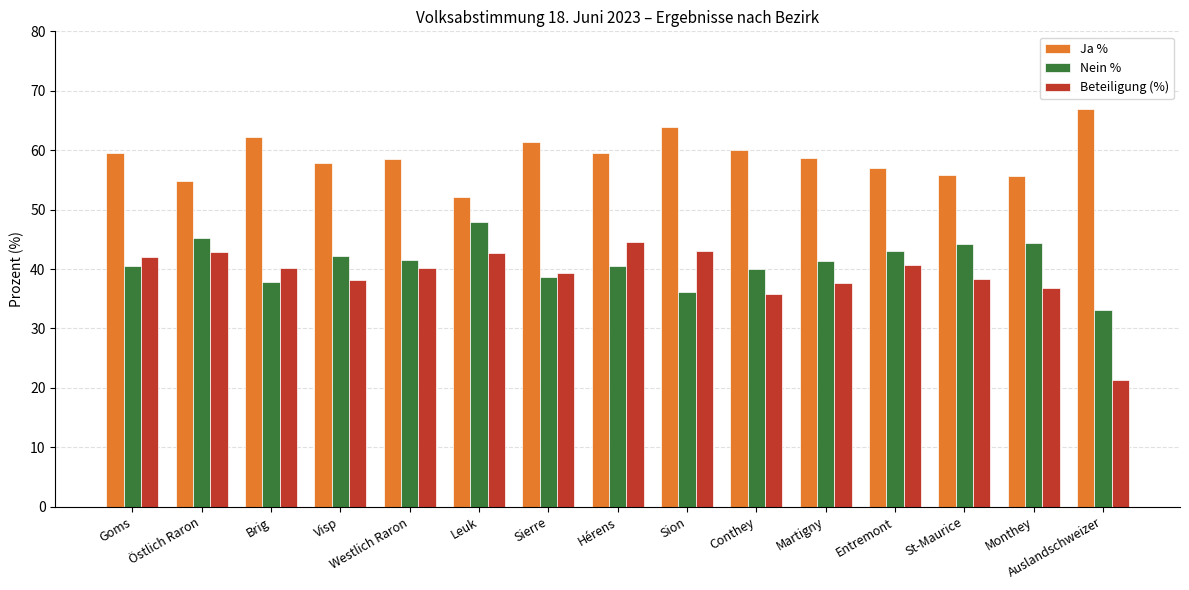

What is the average value of the Ja % series?

58.9